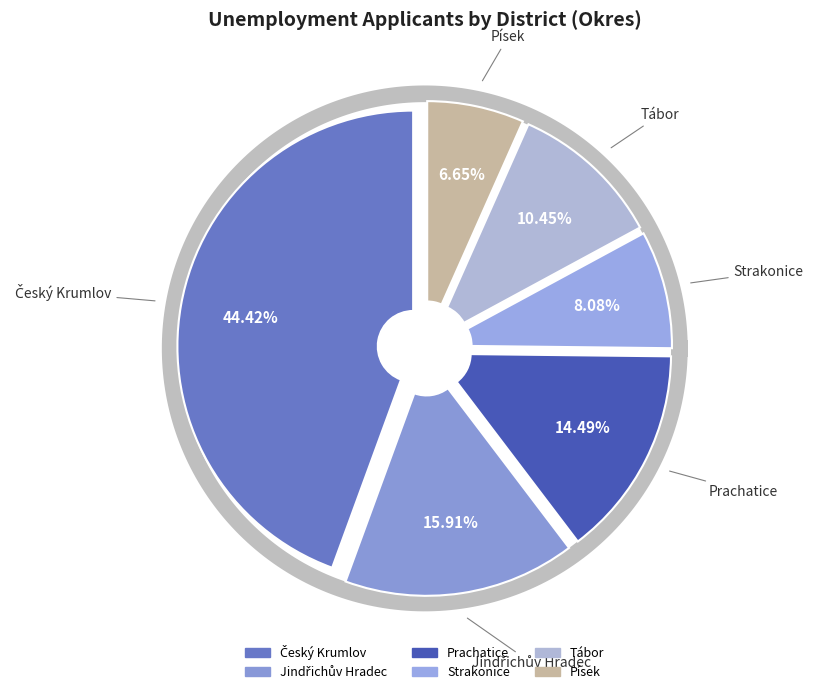

The Strakonice slice represents 8% of the pie. True or false?

True